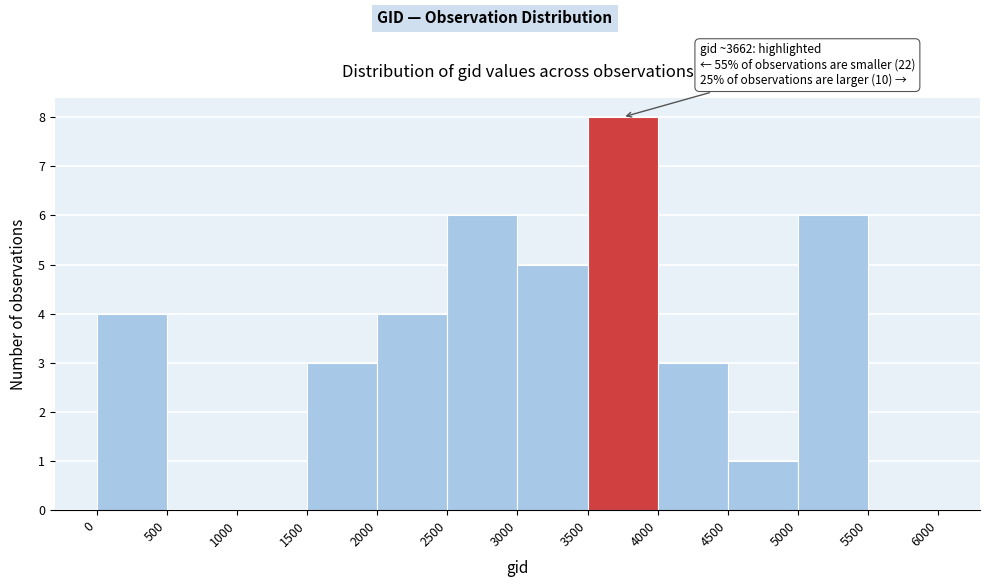

Which range on the x-axis has the tallest bar?

3500 to 4000